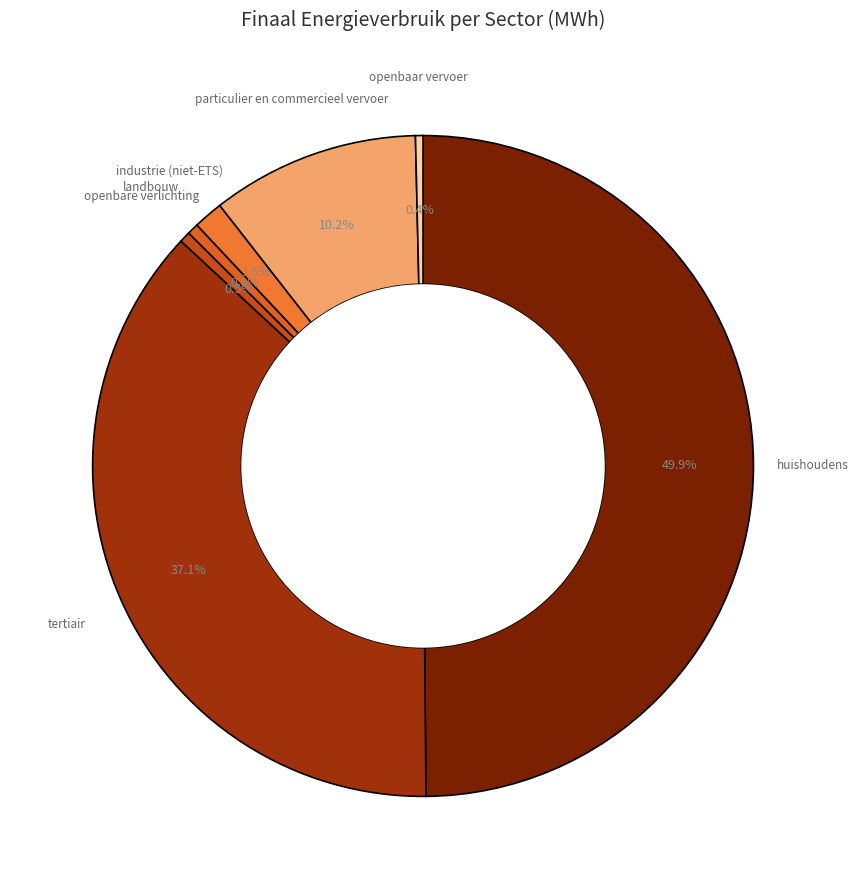

Is it true that industrie (niet-ETS) is 14% of the pie?

False